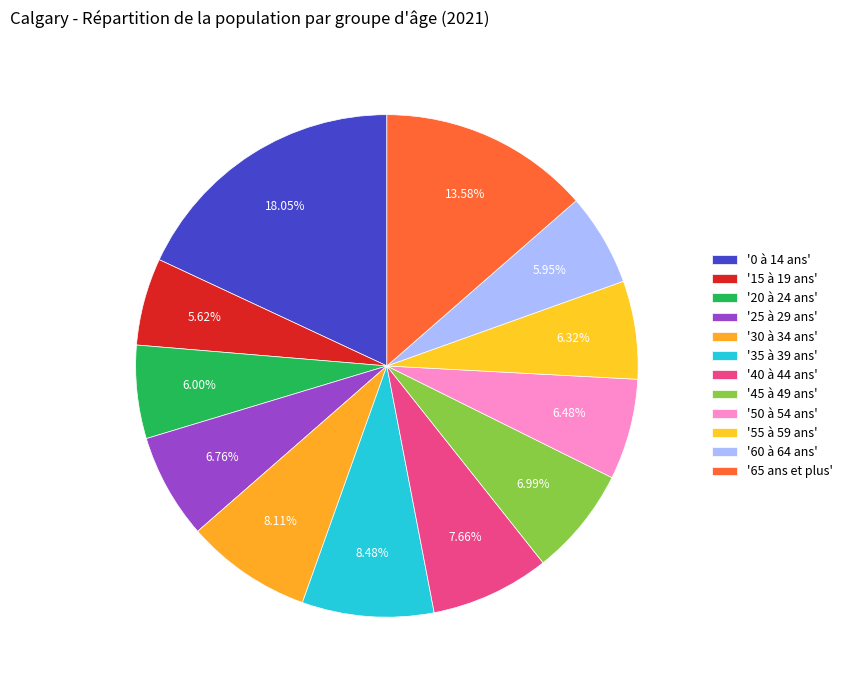

Does any single category account for the majority?

No